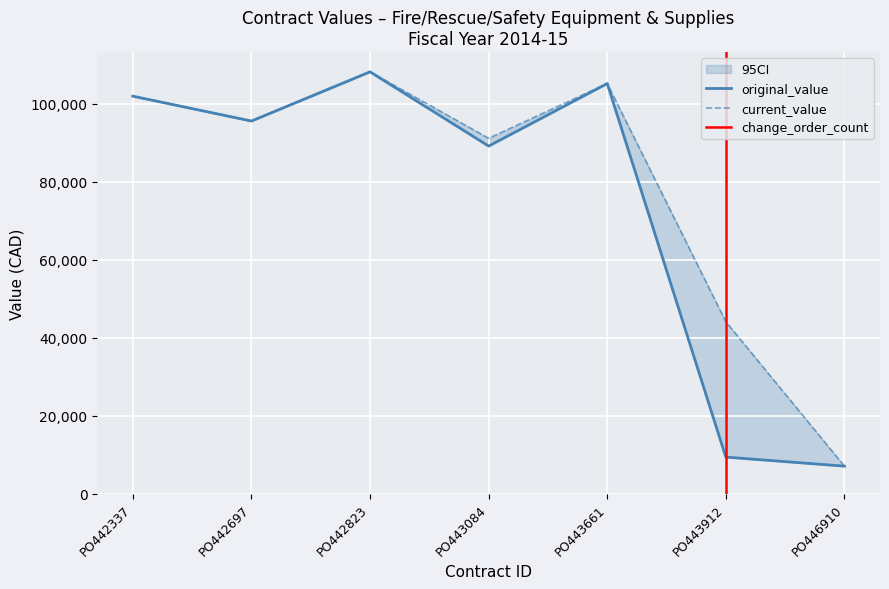

Is the value of current_value at PO443661 greater than the value of original_value at PO442823?

No